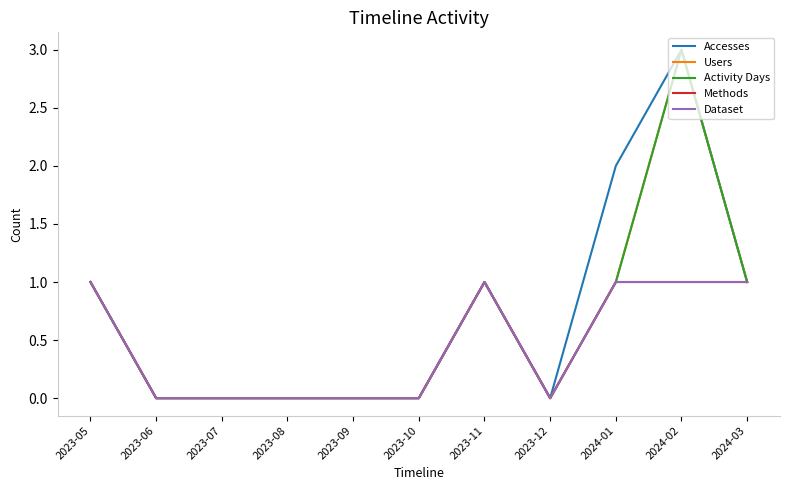

Reading left to right, transcribe all the data shown in this chart.

Accesses: 1	0	0	0	0	0	1	0	2	3	1
Users: 1	0	0	0	0	0	1	0	1	3	1
Activity Days: 1	0	0	0	0	0	1	0	1	3	1
Methods: 1	0	0	0	0	0	1	0	1	1	1
Dataset: 1	0	0	0	0	0	1	0	1	1	1